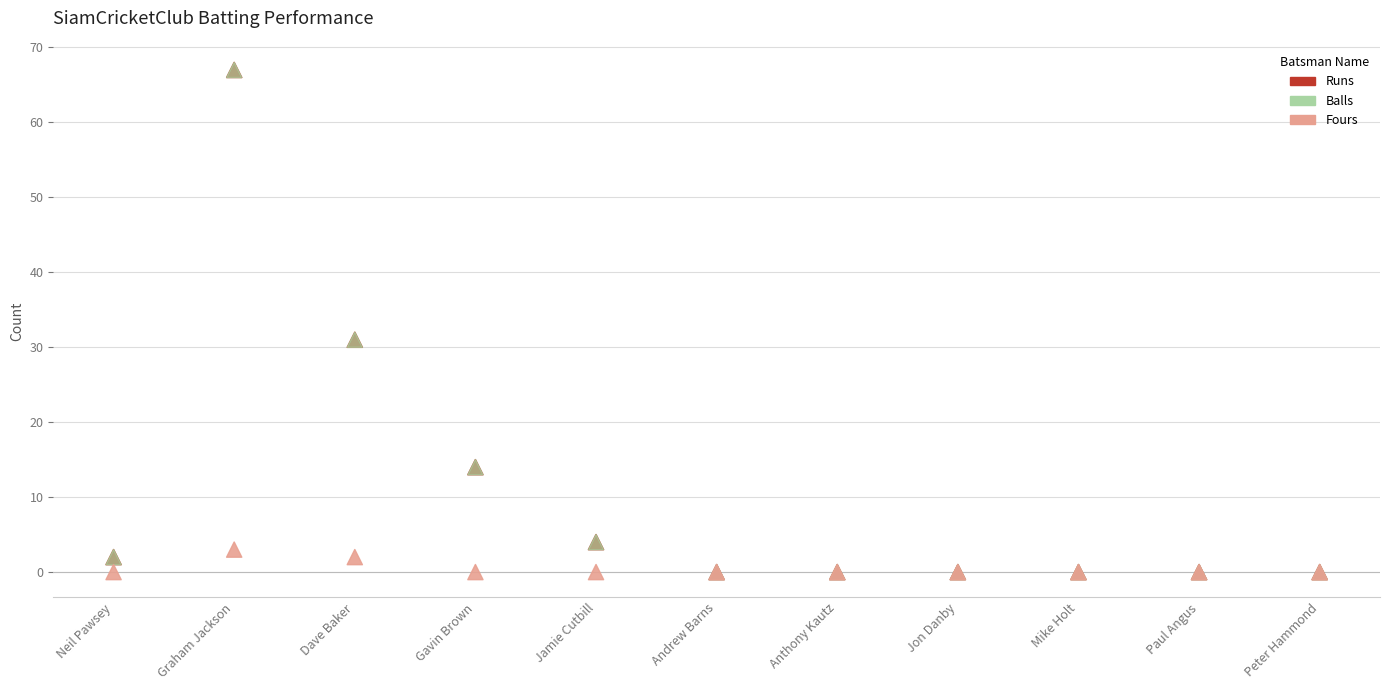

Which series reaches the maximum Y coordinate?

Runs